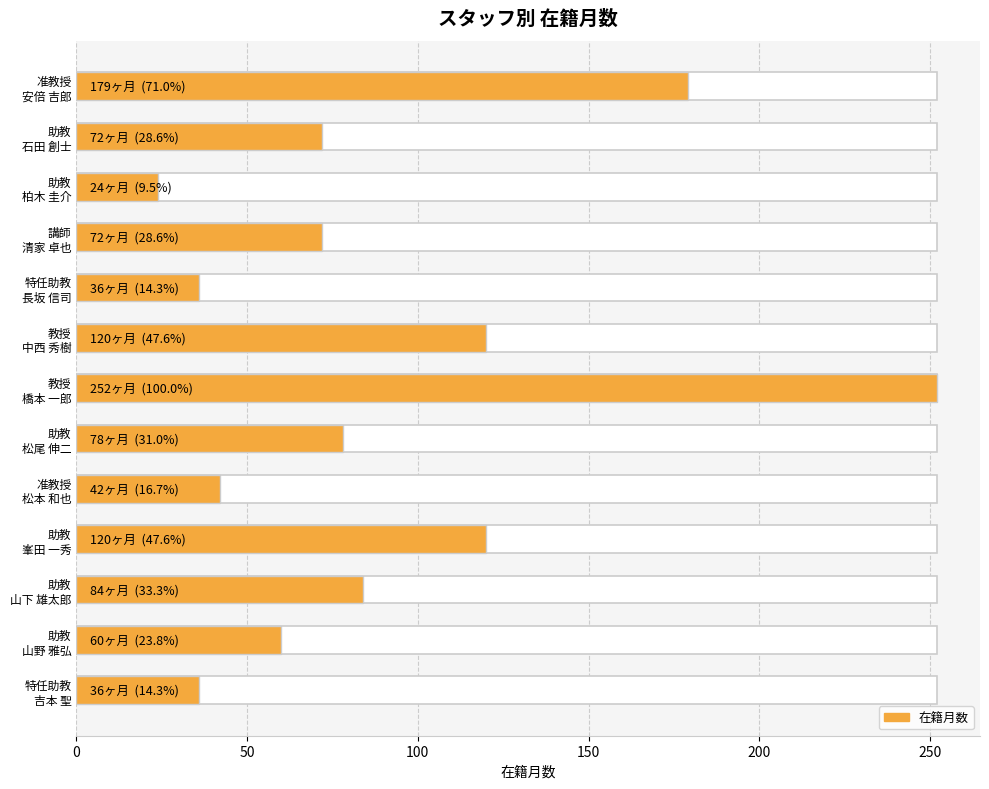

What is the minimum value shown in the chart?

24